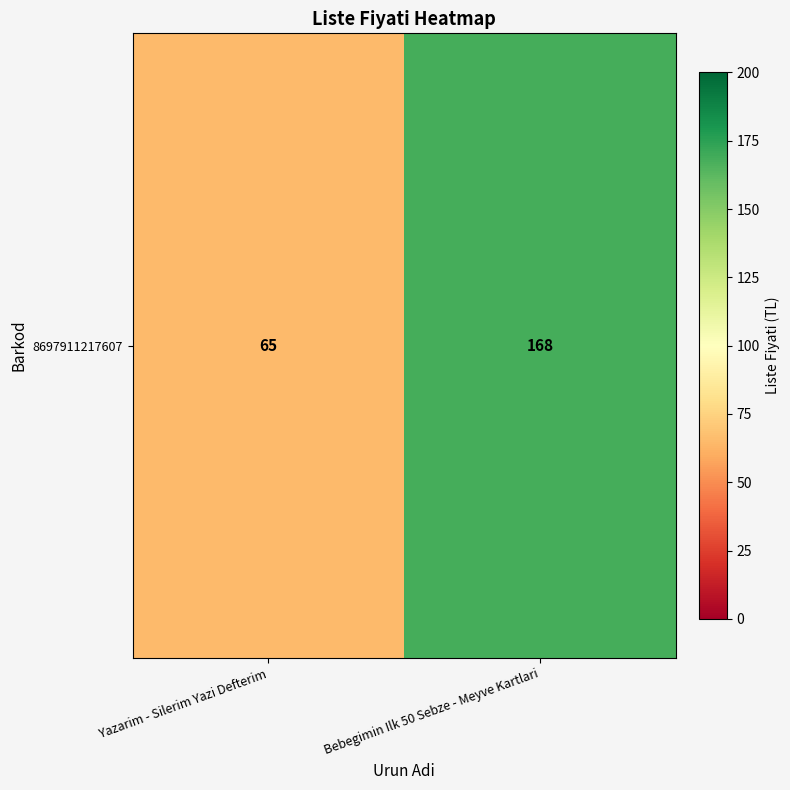

What value does the data have at Bebegimin Ilk 50 Sebze - Meyve Kartlari, to the nearest 50?

150